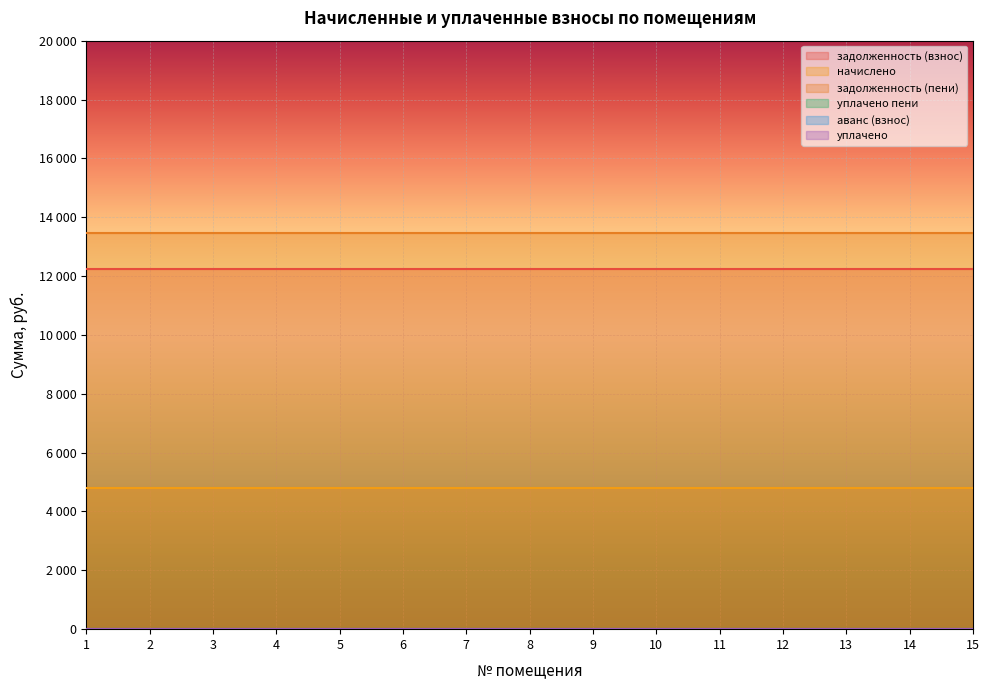

Reading left to right, transcribe all the data shown in this chart.

задолженность (взнос): 1=12250.5	2=12250.5	3=12250.5	4=12250.5	5=12250.5	6=12250.5	7=12250.5	8=12250.5	9=12250.5	10=12250.5	11=12250.5	12=12250.5	13=12250.5	14=12250.5	15=12250.5
начислено: 1=4800.0	2=4800.0	3=4800.0	4=4800.0	5=4800.0	6=4800.0	7=4800.0	8=4800.0	9=4800.0	10=4800.0	11=4800.0	12=4800.0	13=4800.0	14=4800.0	15=4800.0
задолженность (пени): 1=13450.5	2=13450.5	3=13450.5	4=13450.5	5=13450.5	6=13450.5	7=13450.5	8=13450.5	9=13450.5	10=13450.5	11=13450.5	12=13450.5	13=13450.5	14=13450.5	15=13450.5
уплачено пени: 1=0.0	2=0.0	3=0.0	4=0.0	5=0.0	6=0.0	7=0.0	8=0.0	9=0.0	10=0.0	11=0.0	12=0.0	13=0.0	14=0.0	15=0.0
аванс (взнос): 1=0.0	2=0.0	3=0.0	4=0.0	5=0.0	6=0.0	7=0.0	8=0.0	9=0.0	10=0.0	11=0.0	12=0.0	13=0.0	14=0.0	15=0.0
уплачено: 1=0.0	2=0.0	3=0.0	4=0.0	5=0.0	6=0.0	7=0.0	8=0.0	9=0.0	10=0.0	11=0.0	12=0.0	13=0.0	14=0.0	15=0.0